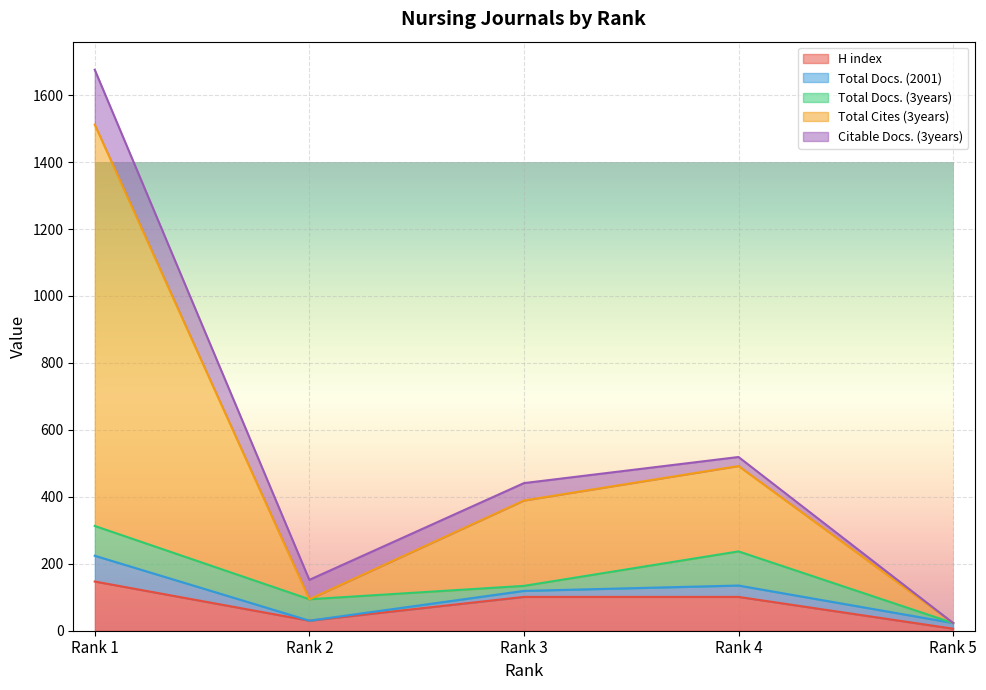

How many intersections are there between Total Docs. (3years) and Total Cites (3years)?

2